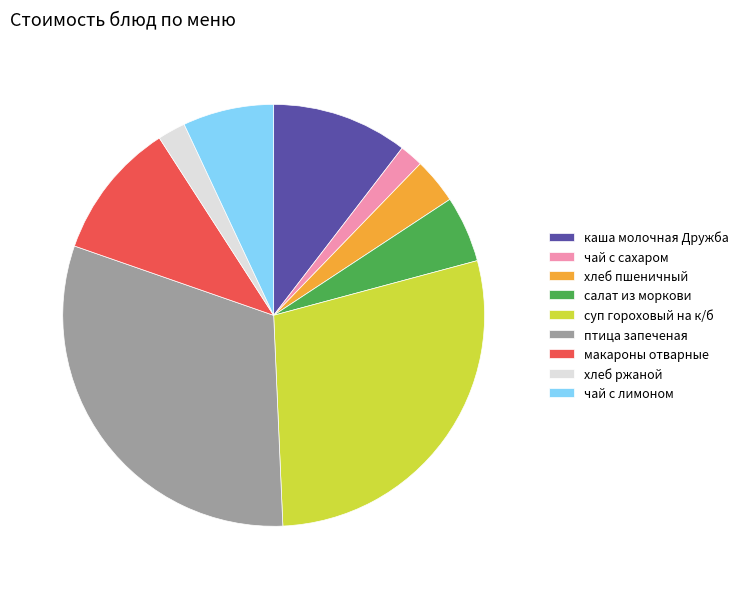

What is the ratio of the value at чай с лимоном to the value at каша молочная Дружба?

0.7